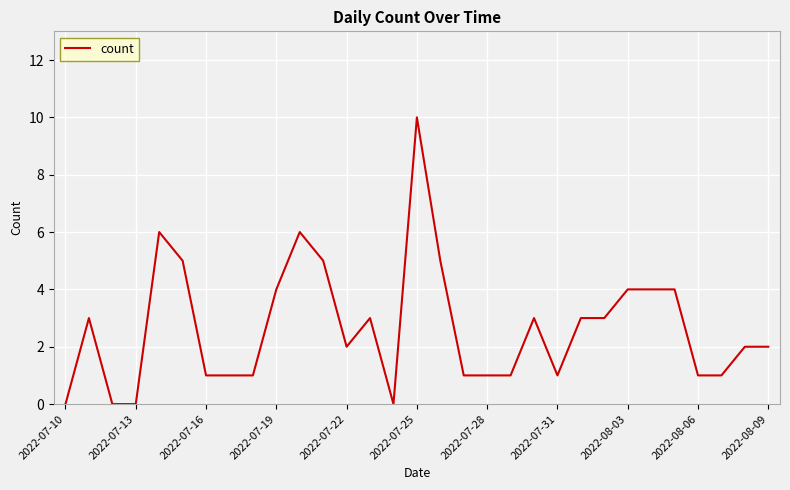

What is the maximum value shown in the chart?

10